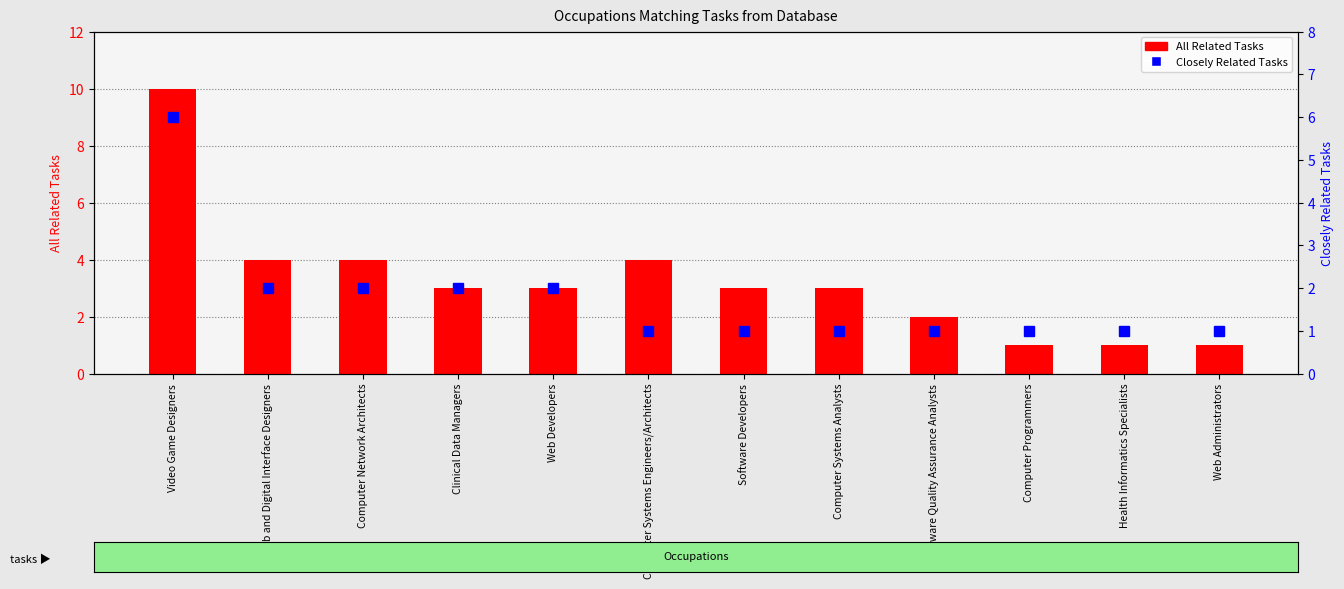

Are the bars grouped side by side (vs. stacked)?

Yes